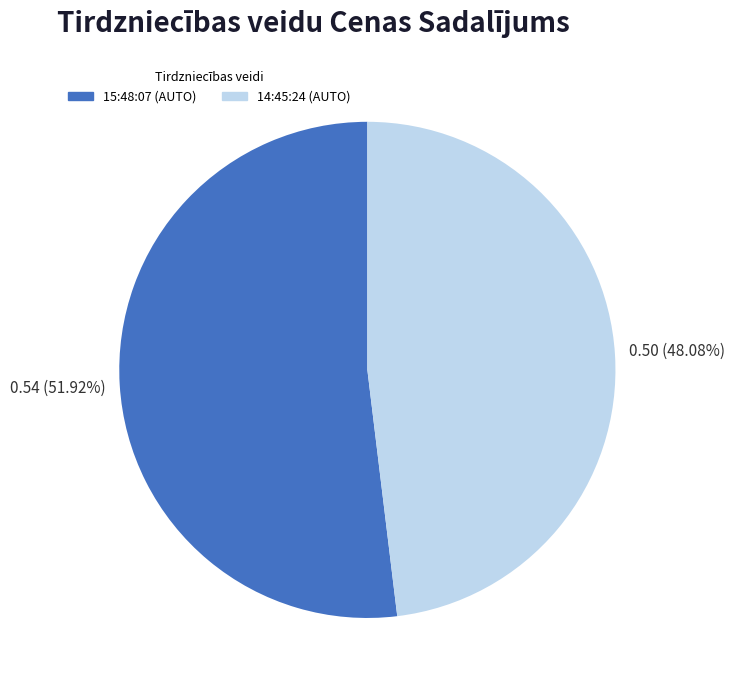

To the nearest percent, what is the average slice percentage?

50%